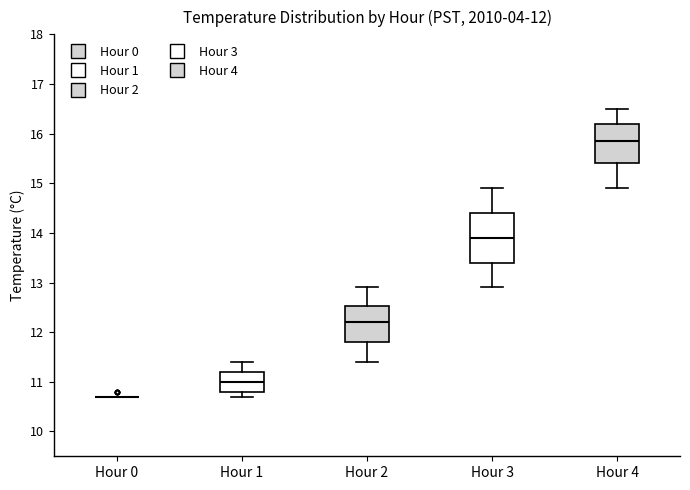

Which box is the tallest, from its lower edge to its upper edge?

Hour 3